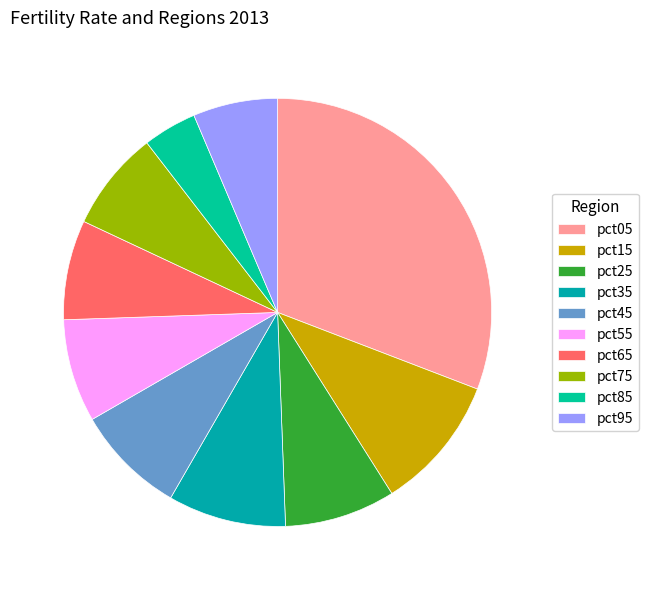

What percentage is the pct15 slice, to the nearest percent?

10%